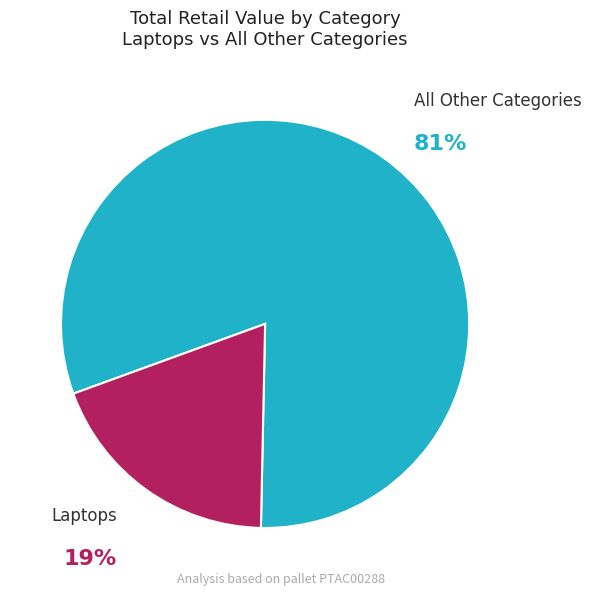

Which category has the biggest portion of the pie?

All Other Categories